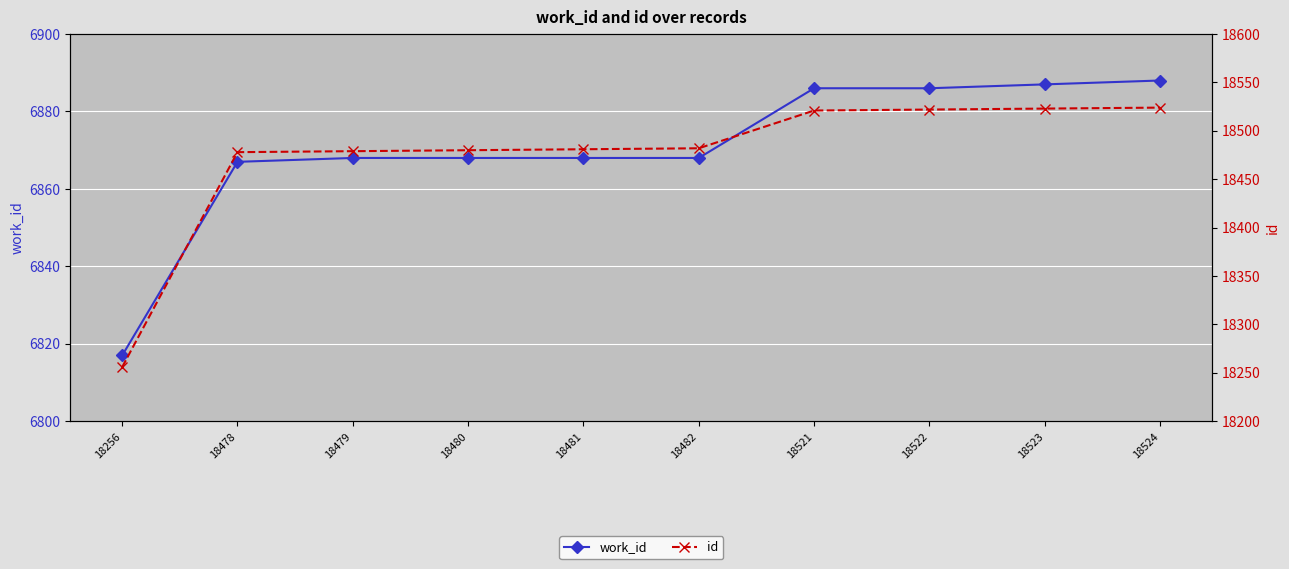

Which has a higher value, 18482 or 18521?

18521